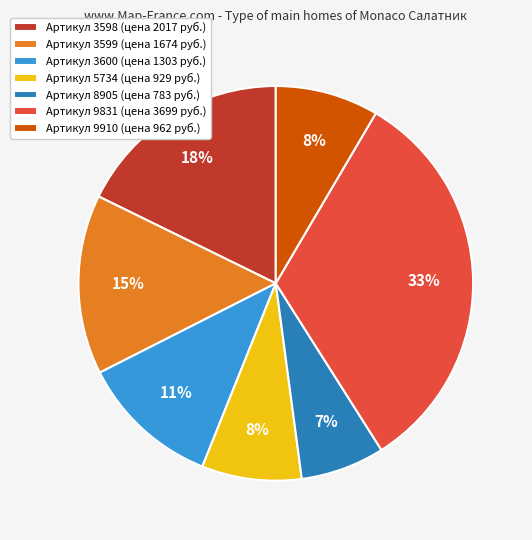

Does Артикул 9831 (цена 3699 руб.) account for over 50% of the chart?

No